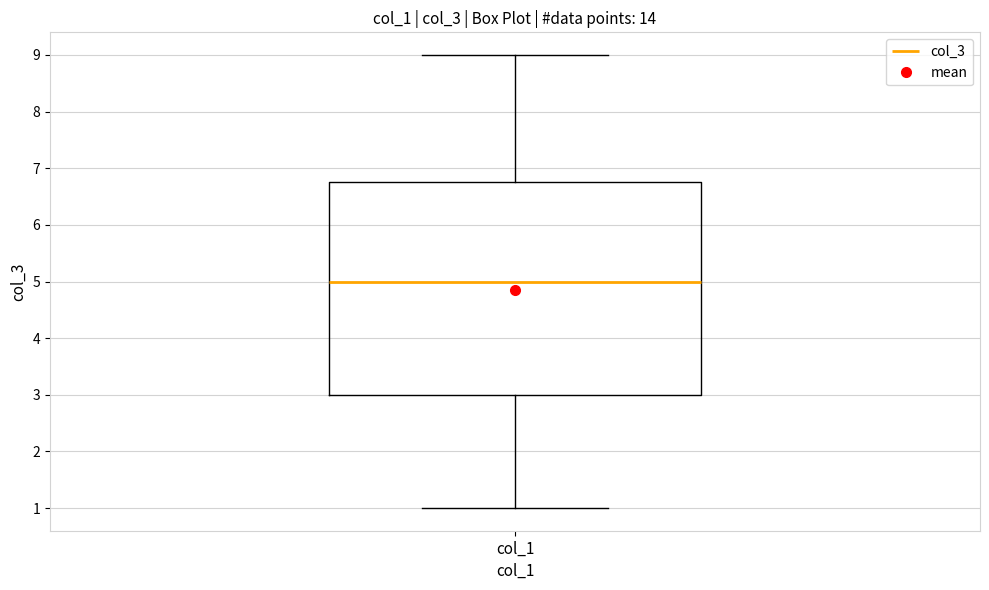

Where does the lower whisker of the box for col_1 end on the y-axis? The values are not printed on the chart, so give them approximately, as read against the axis.

1.0